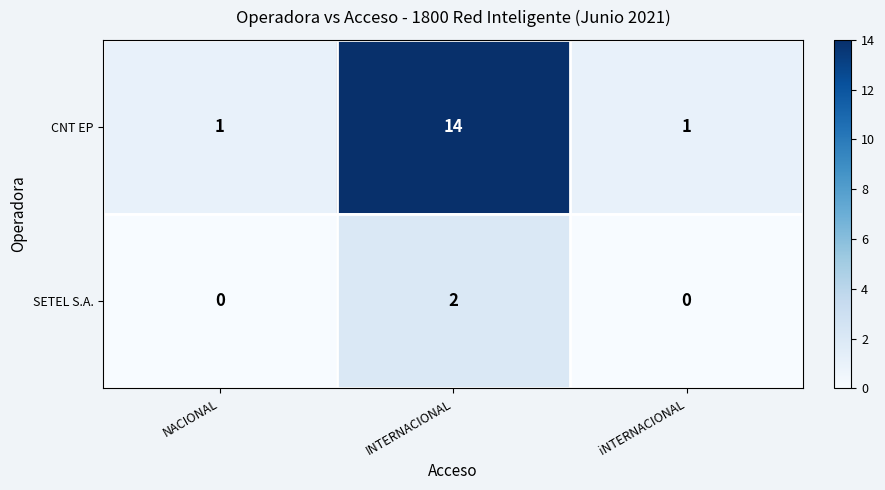

Count the SETEL S.A. values in the range 0 to 2.

3